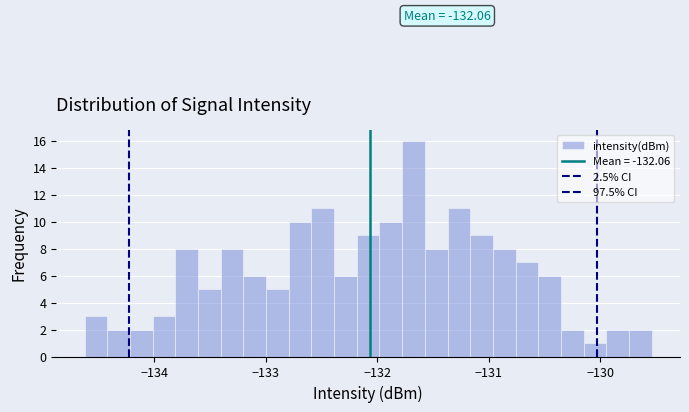

Around what value on the x-axis is the tallest bar? Give the approximate position of its centre, as read against the axis.

-131.7